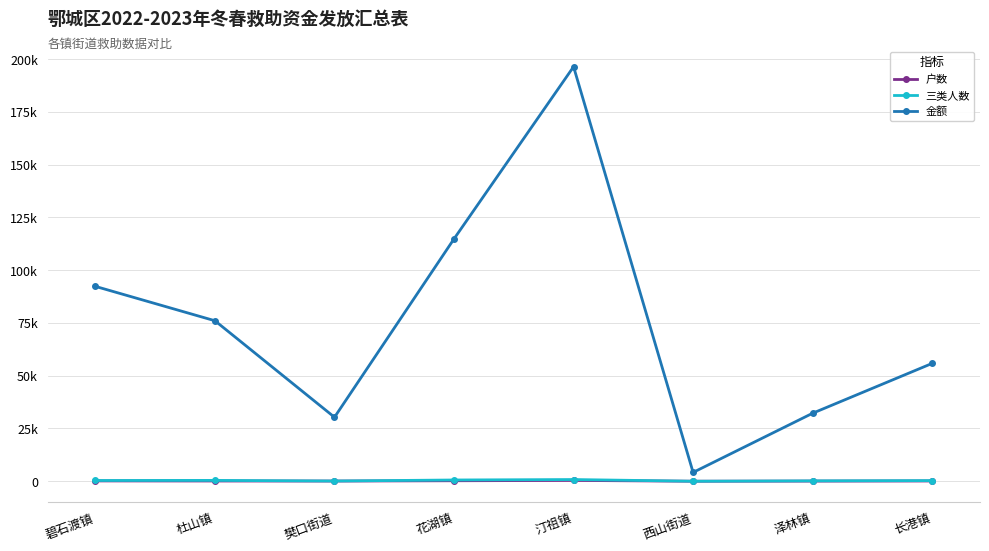

Does the chart have visible grid lines?

Yes